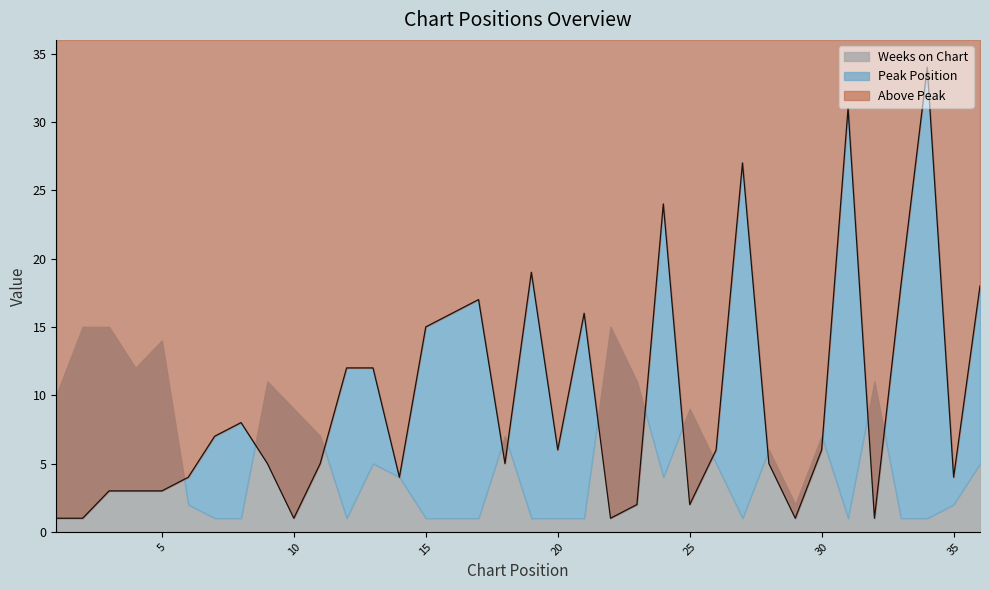

Where is the first local minimum?

10